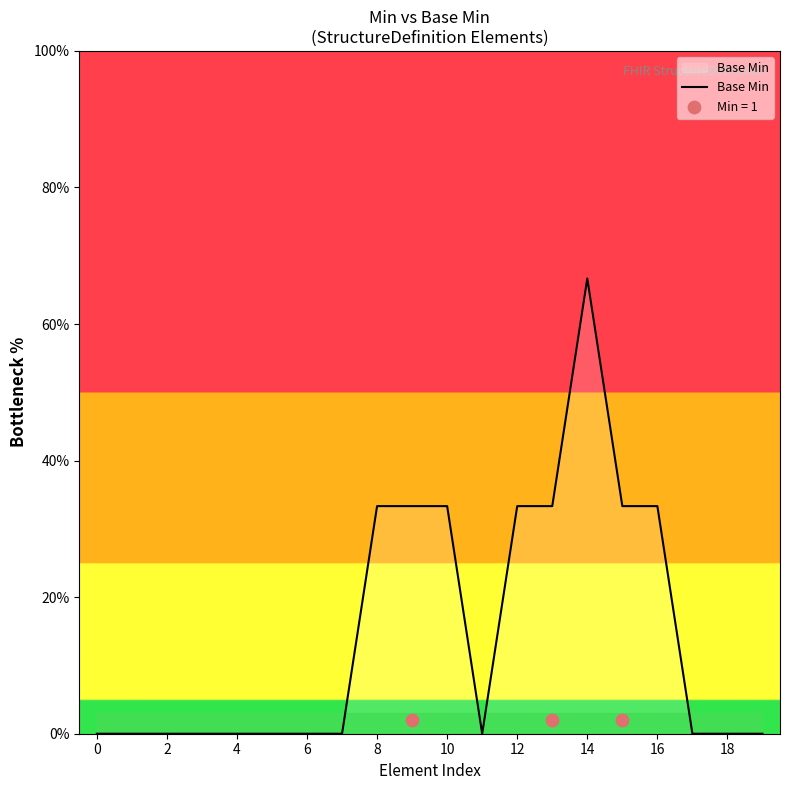

Which category has the highest value in the Base Min series?

14